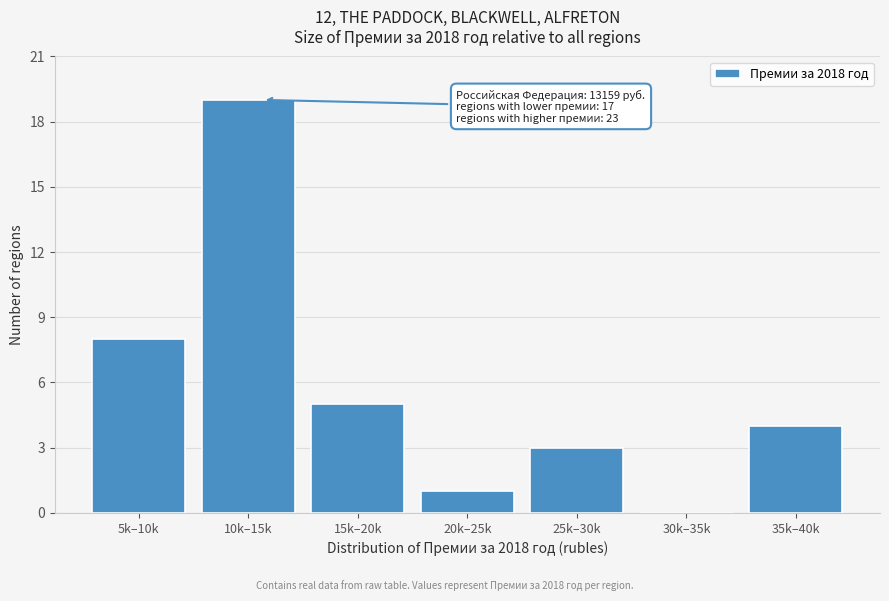

Reading left to right, extract all data points from this chart.

5k–10k=8	10k–15k=19	15k–20k=5	20k–25k=1	25k–30k=3	30k–35k=0	35k–40k=4